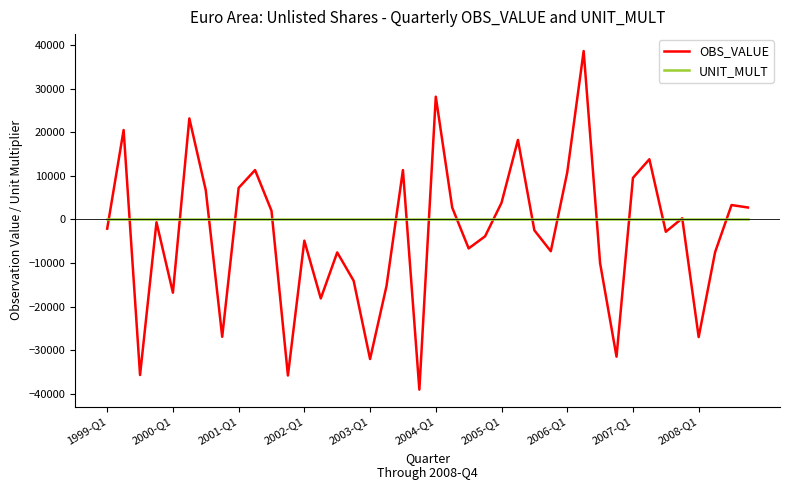

Count the number of categories in the chart.

40